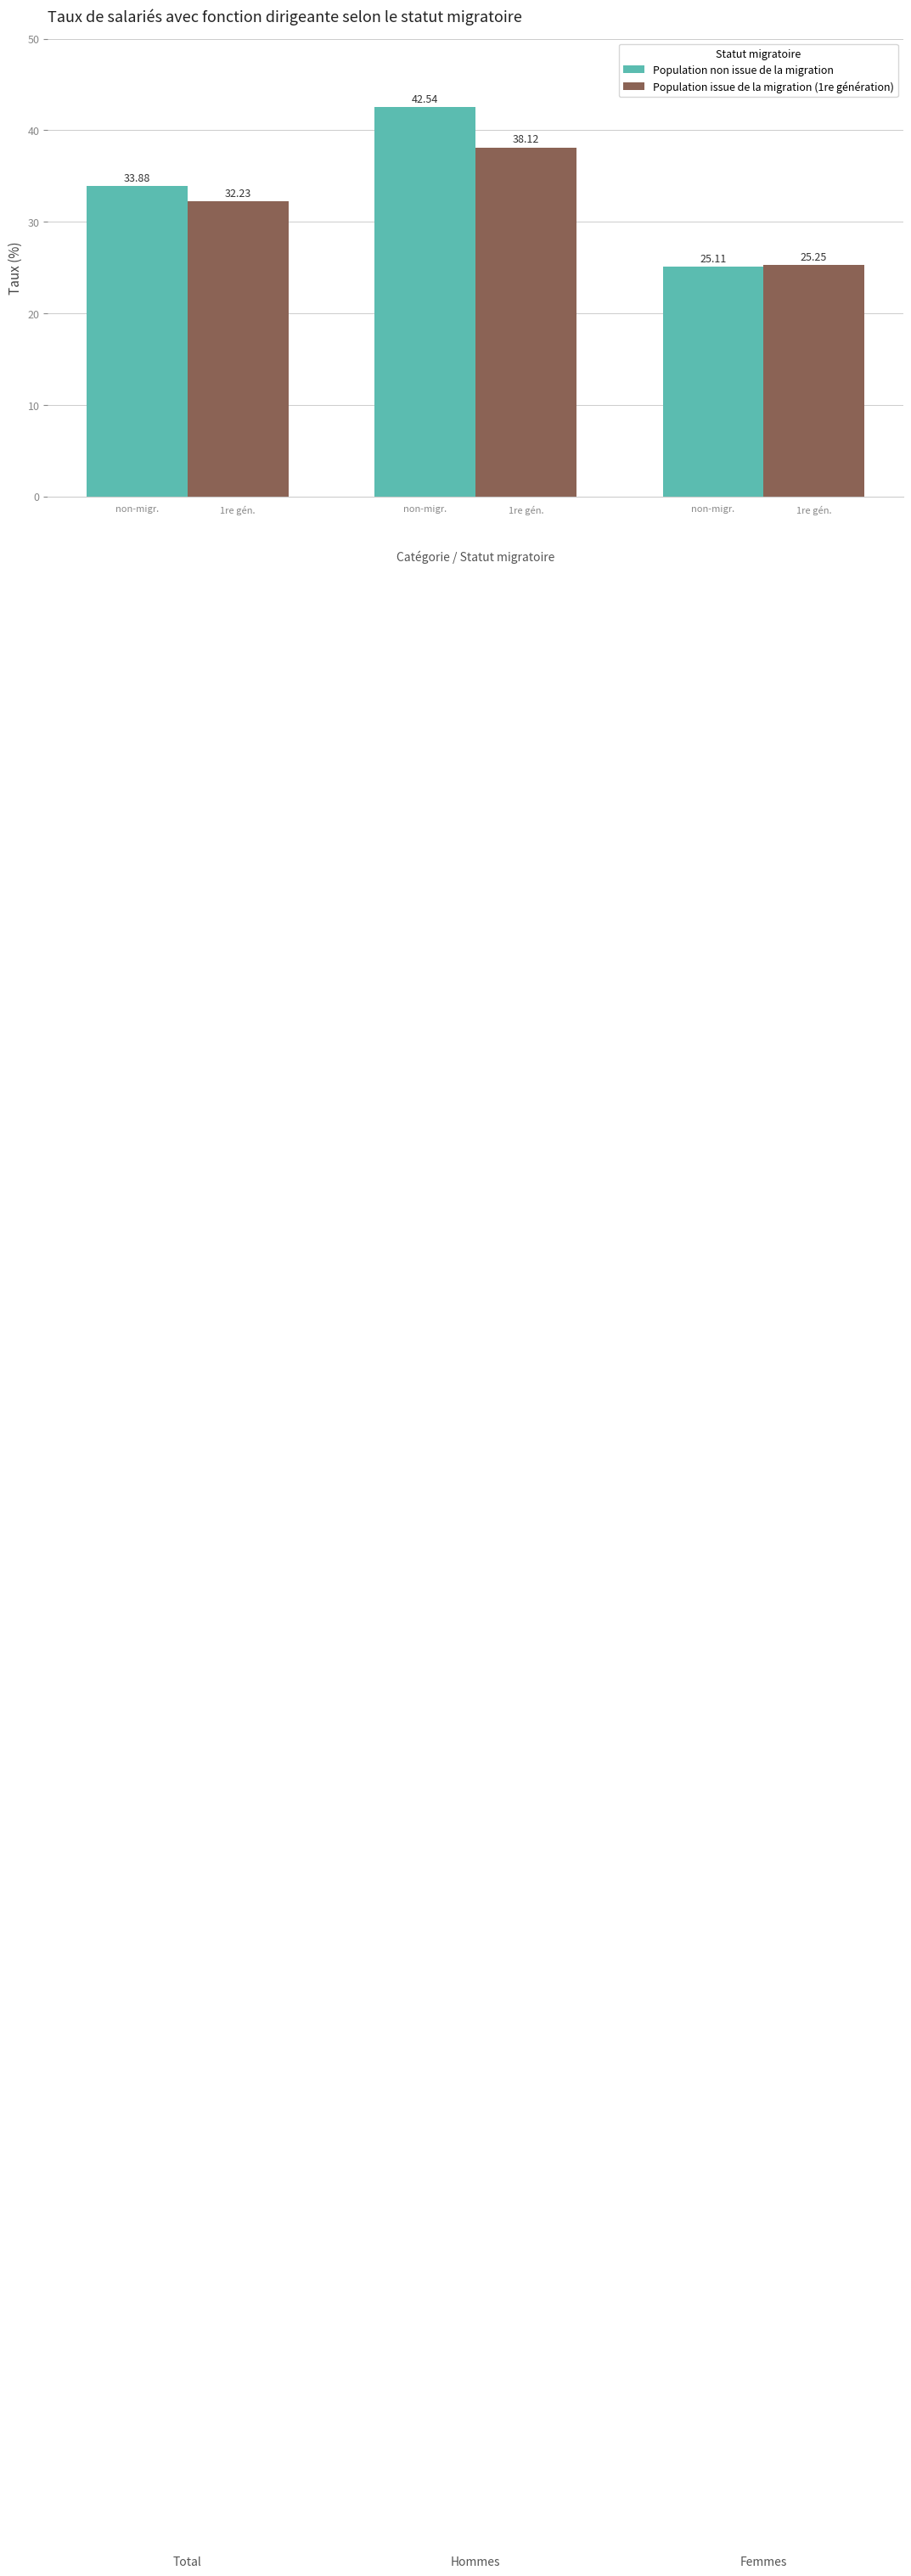

How many distinct data groups are displayed?

2